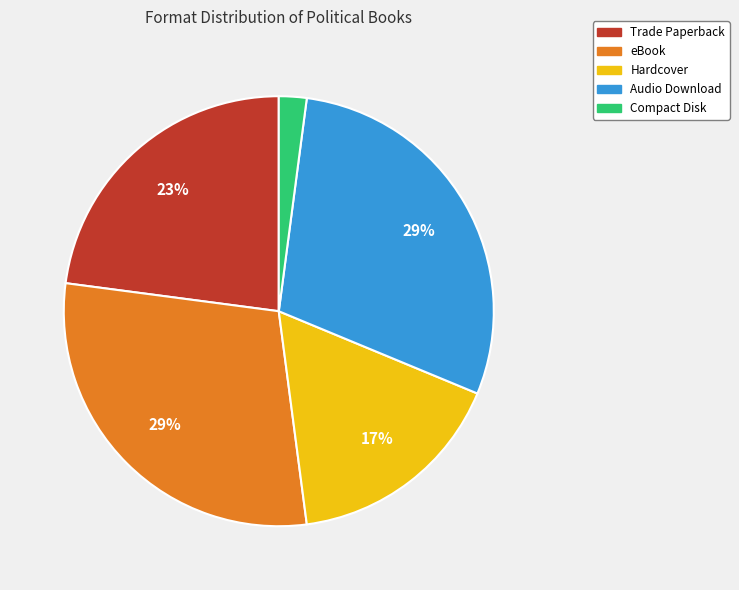

To the nearest percent, what is the difference between the largest and smallest slice percentages?

27%